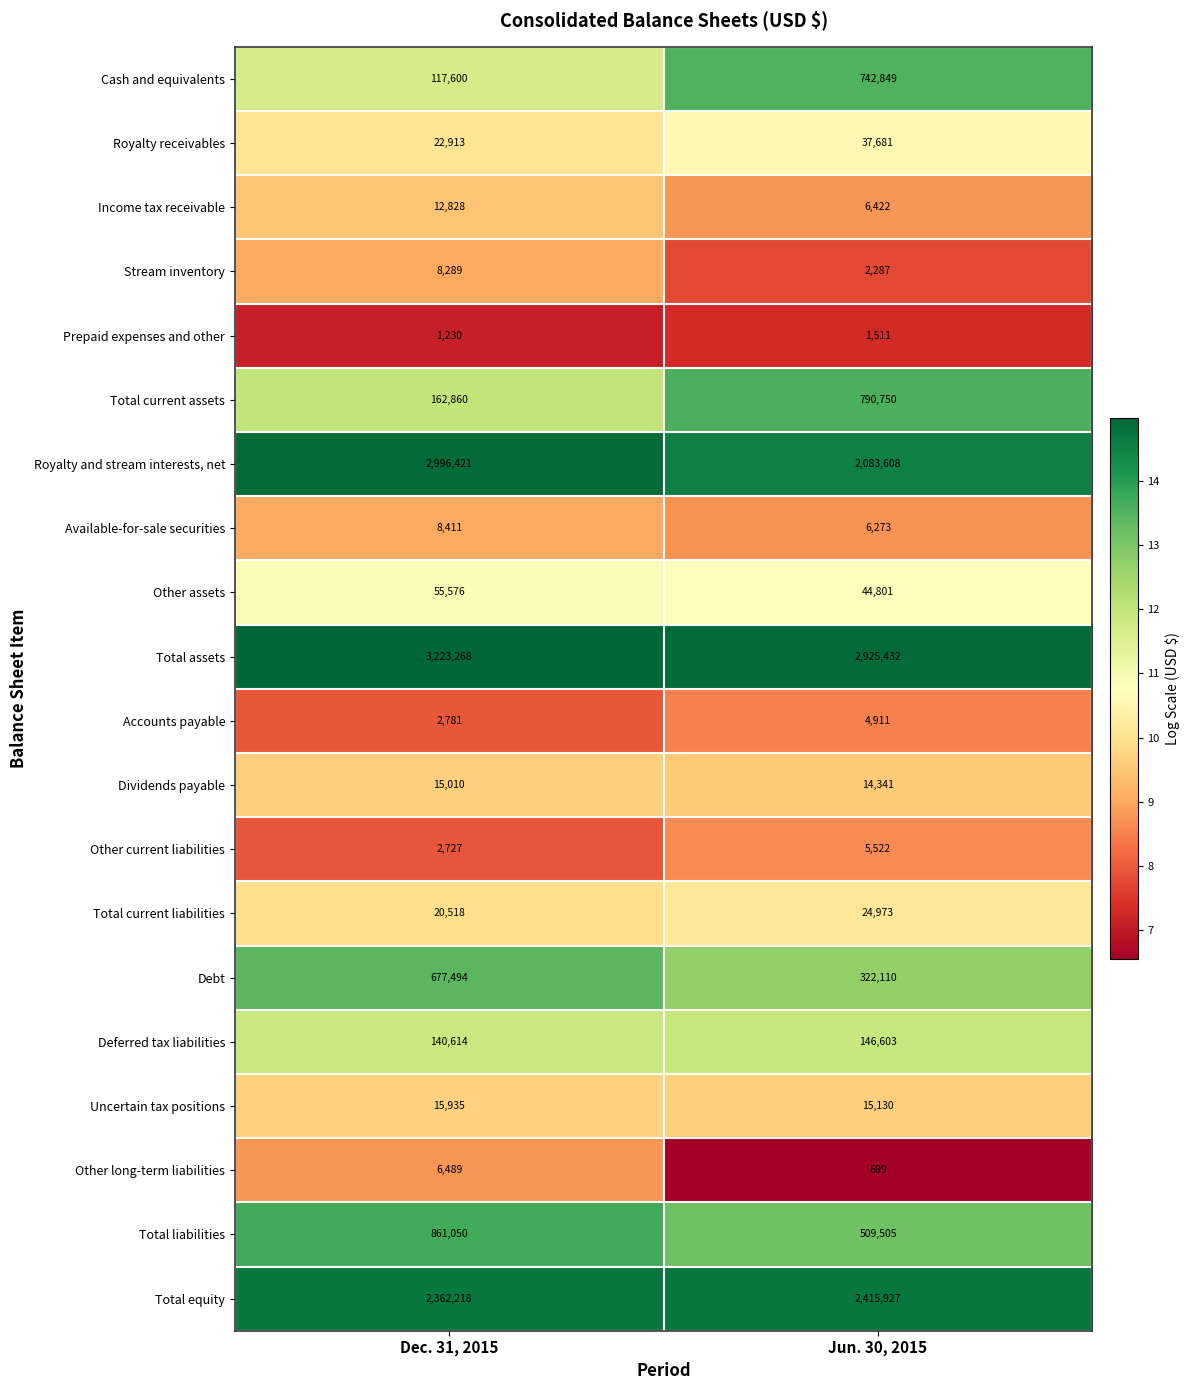

What is the minimum value shown in the chart?

689